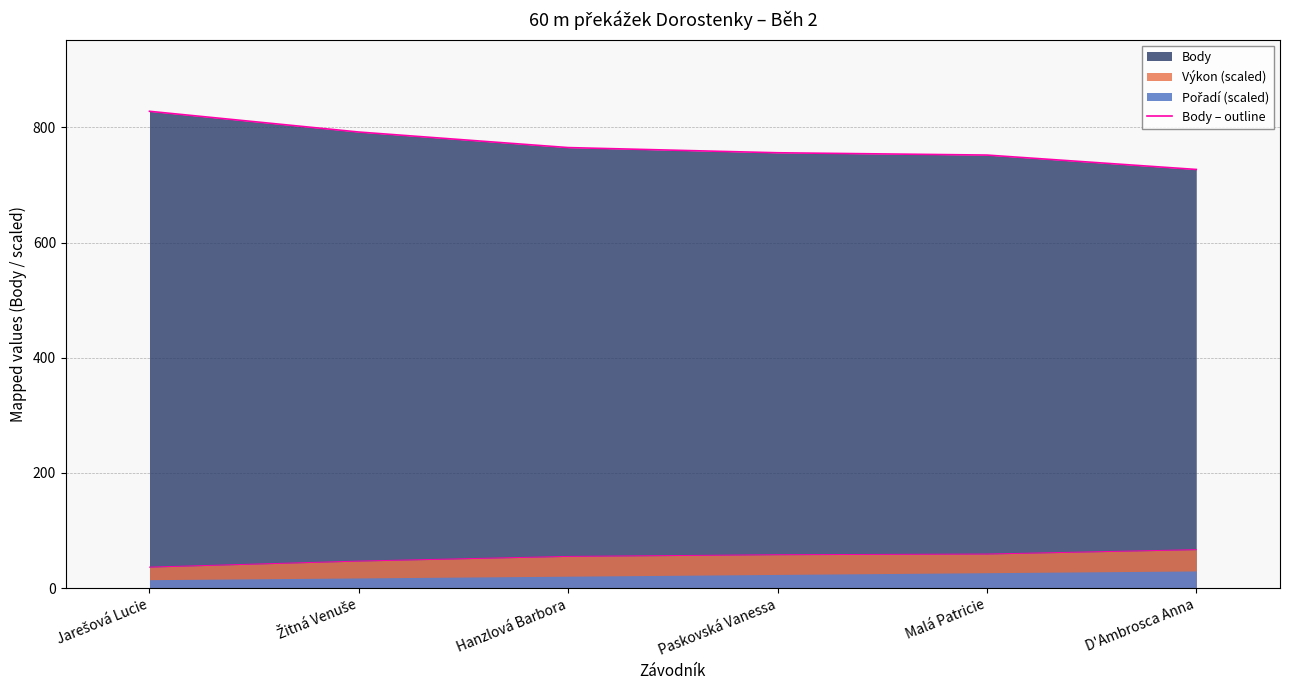

Rank the categories by value from highest to lowest.

Jarešová Lucie, Žitná Venuše, Hanzlová Barbora, Paskovská Vanessa, Malá Patricie, D'Ambrosca Anna